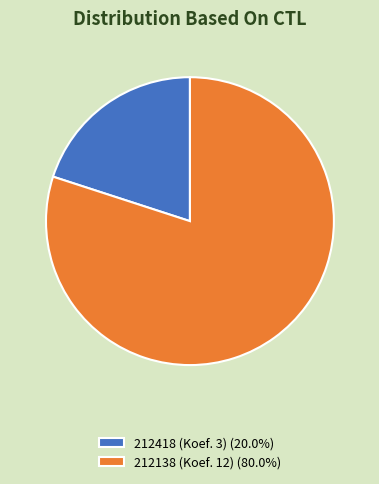

Rank the categories by value from lowest to highest.

212418, 212138